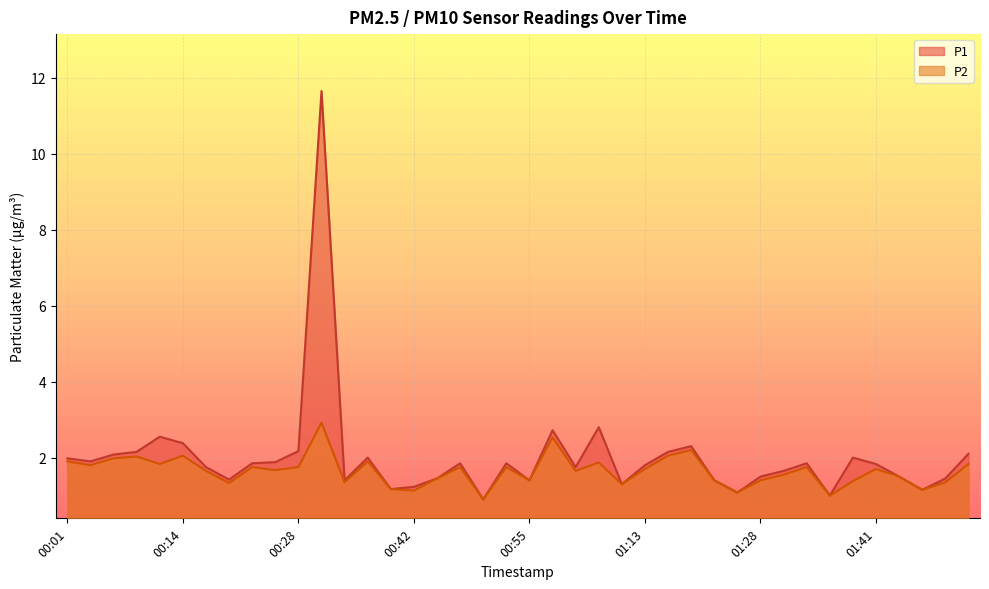

Is it true that P2 equals 0.7 at 00:55?

False